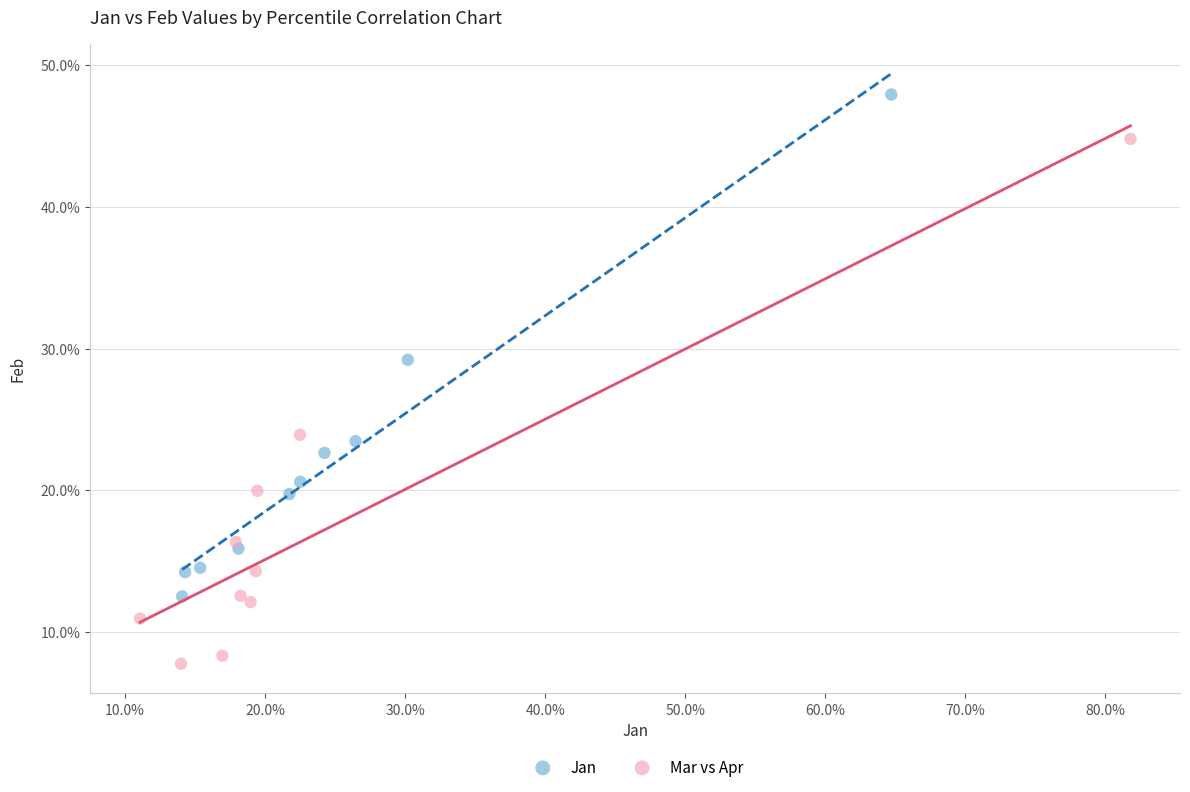

What are all the series names shown in the legend?

Jan, Mar vs Apr